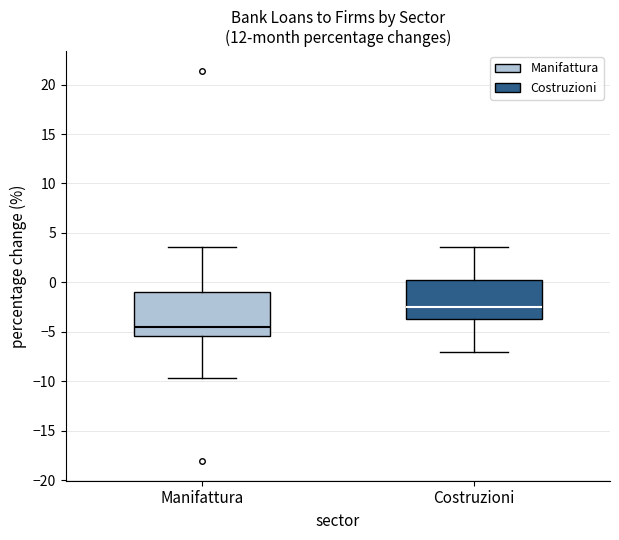

Where does the median line of the box for Costruzioni sit on the y-axis? The values are not printed on the chart, so give them approximately, as read against the axis.

-2.5